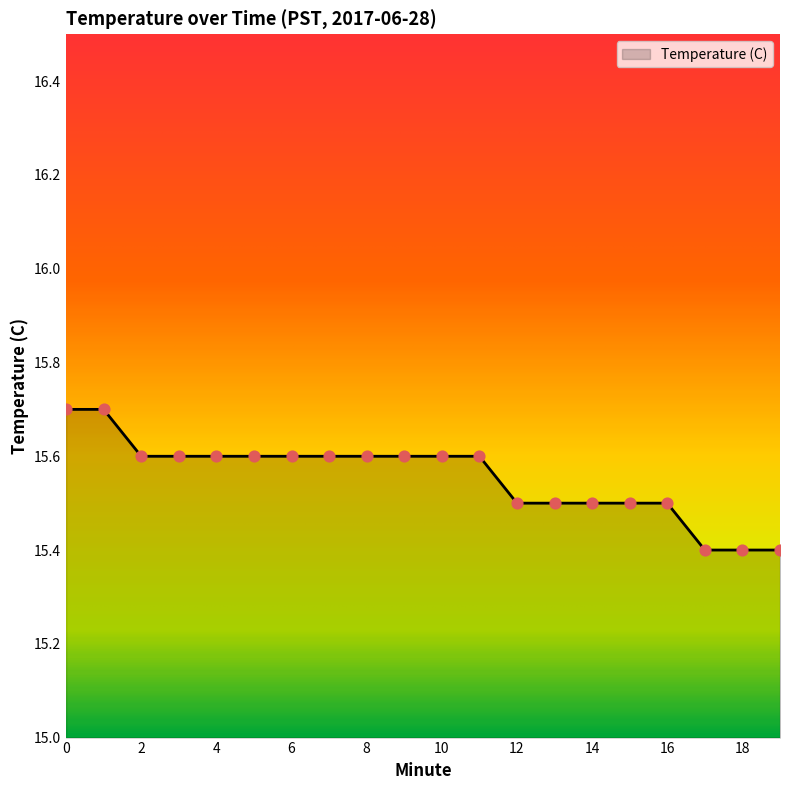

What is the difference between the maximum and minimum values?

0.3